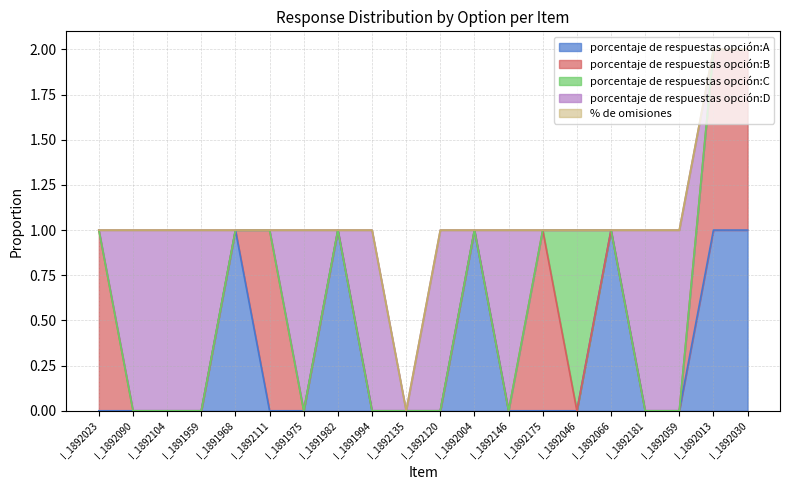

The porcentaje de respuestas opción:A series shows 0 at I_1892046. True or false?

True